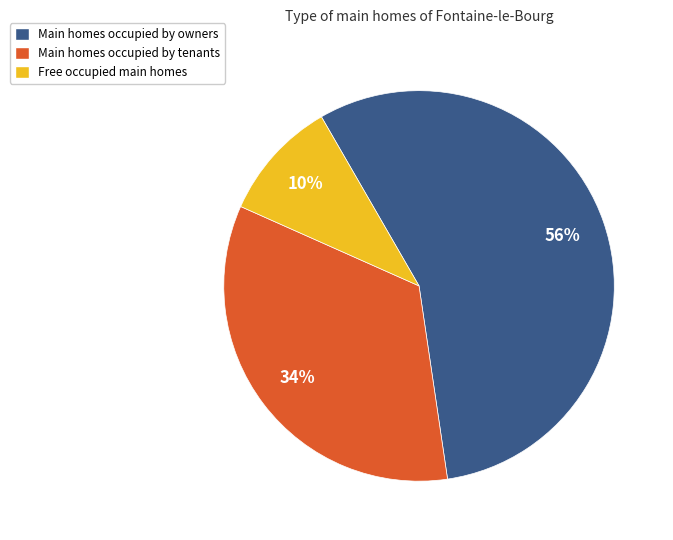

Is there a majority slice in this chart?

Yes